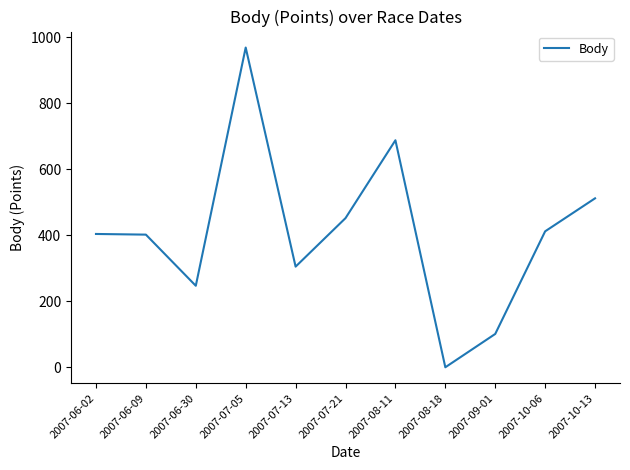

Which category has the highest value across all series?

2007-07-05